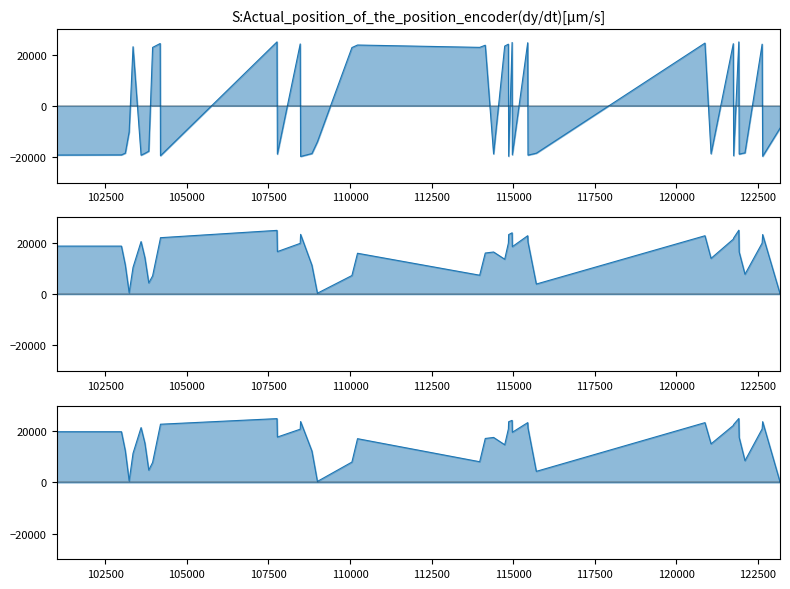

Reading left to right, what are all the values shown in this chart?

sata: -19205.4	-19146.5	-18460.9	-10138.9	23108.4	-19259.7	-18542.4	-17705.2	22839.2	24366.5	-19465.6	25000.0	-18850.1	24203.5	-19762.0	-18626.1	-14048.8	22778.1	23775.9	22857.3	23696.7	-18777.7	23357.3	24110.8	-19689.6	24773.7	-19114.9	24665.1	-19234.8	-18492.6	24536.2	-18721.2	24294.1	-19476.9	25000.0	-18834.3	-18350.1	24110.8	-19691.8	-8722.5
satz: 18784.1	18780.5	11387.5	577.8	10486.6	20546.2	14237.0	4407.1	7149.0	21375.3	22071.5	24928.2	16638.0	19857.2	23370.7	11294.1	380.4	7285.4	15988.4	7414.6	16078.1	16480.0	13655.6	19975.6	23277.3	23977.2	18565.2	22839.5	20345.2	3962.1	22828.7	13989.4	21497.3	21945.9	25000.0	16487.2	7784.2	19968.4	23302.5	208.2
scan_angle: 19832.2	19827.7	12370.6	638.2	11415.6	21447.7	15342.7	4837.6	7827.6	22175.1	22764.2	24950.9	17757.1	20822.9	23808.5	12272.4	419.5	7974.8	17114.4	8113.2	17199.2	17600.9	14740.3	20930.0	23737.1	24268.1	19622.5	23389.0	21269.2	4351.1	23380.0	15088.4	22277.8	22661.5	25000.0	17609.8	8514.8	20925.6	23759.4	227.6